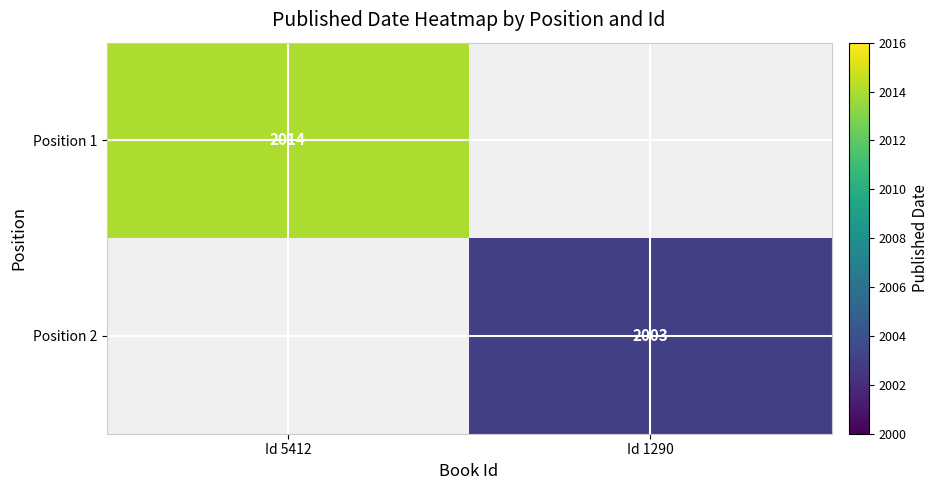

Is it true that Position 1 equals 2014 at Id 5412?

True